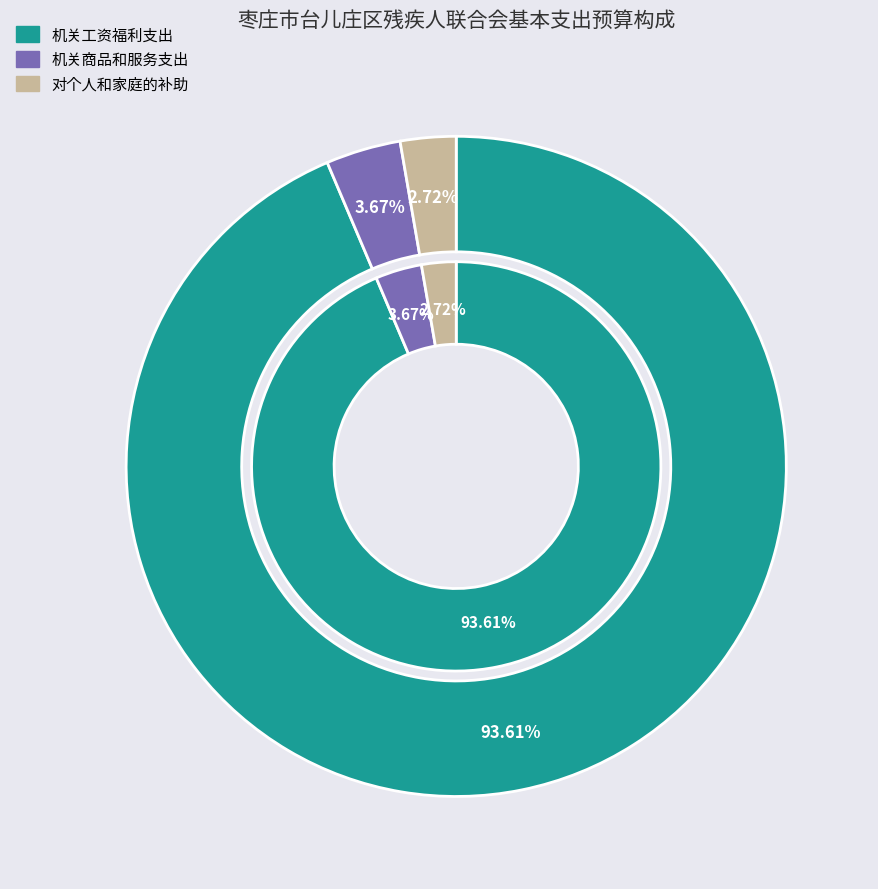

How many slices are in this pie chart?

3